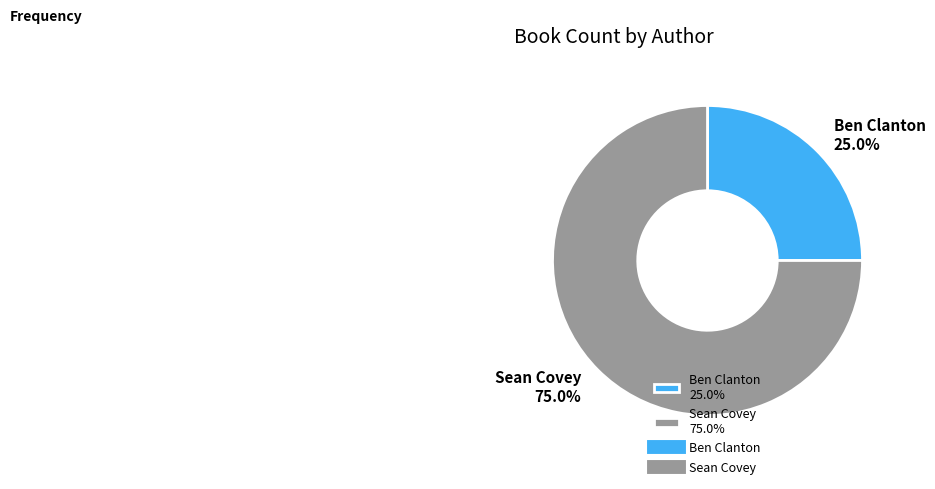

Which category accounts for the majority?

Sean Covey 75.0%